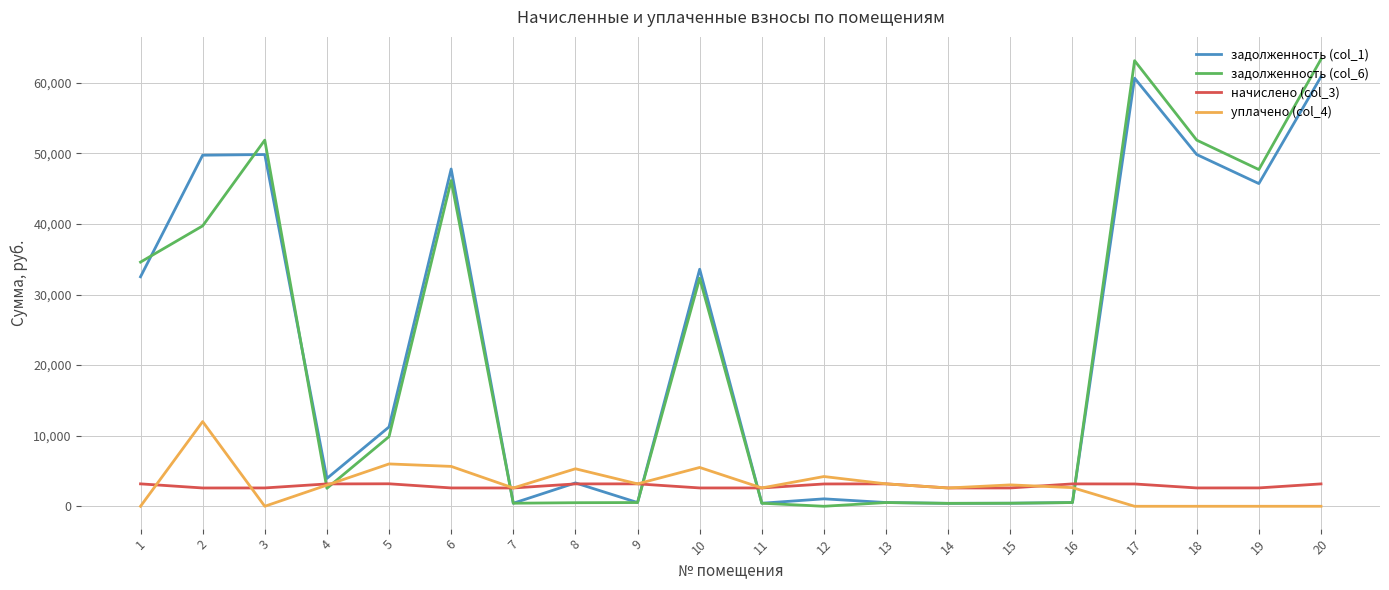

What are all the series names shown in the legend?

задолженность (col_1), задолженность (col_6), начислено (col_3), уплачено (col_4)